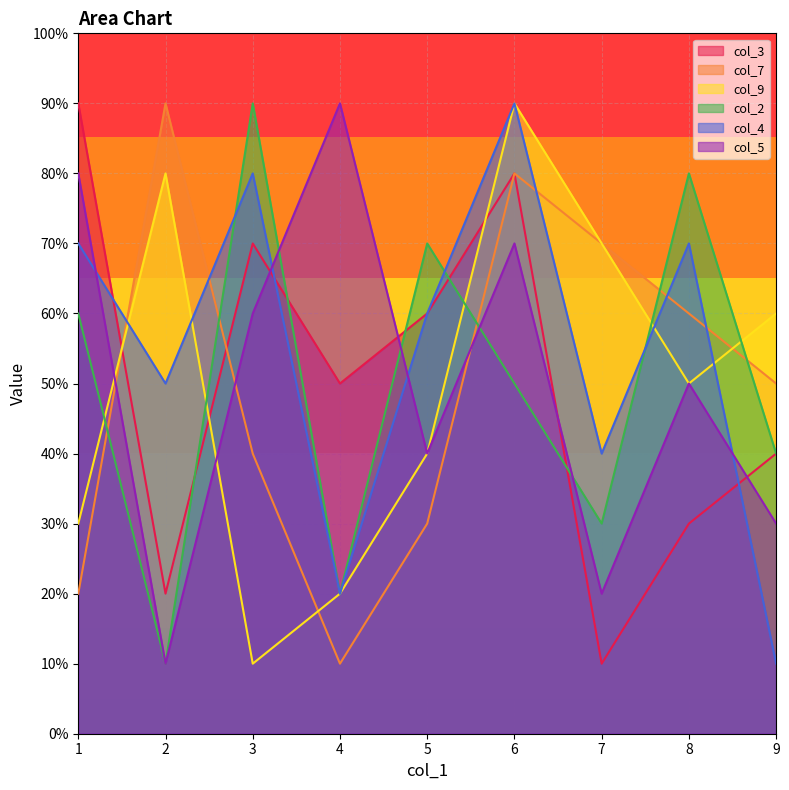

What are all the series names shown in the legend?

col_3, col_7, col_9, col_2, col_4, col_5